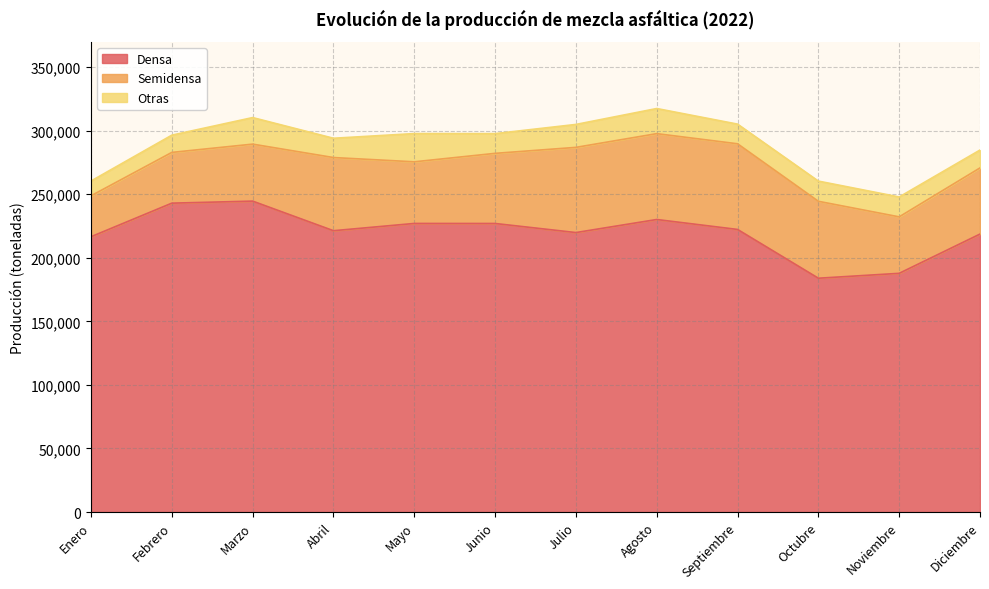

Is it true that Densa equals 320407 at Julio?

False